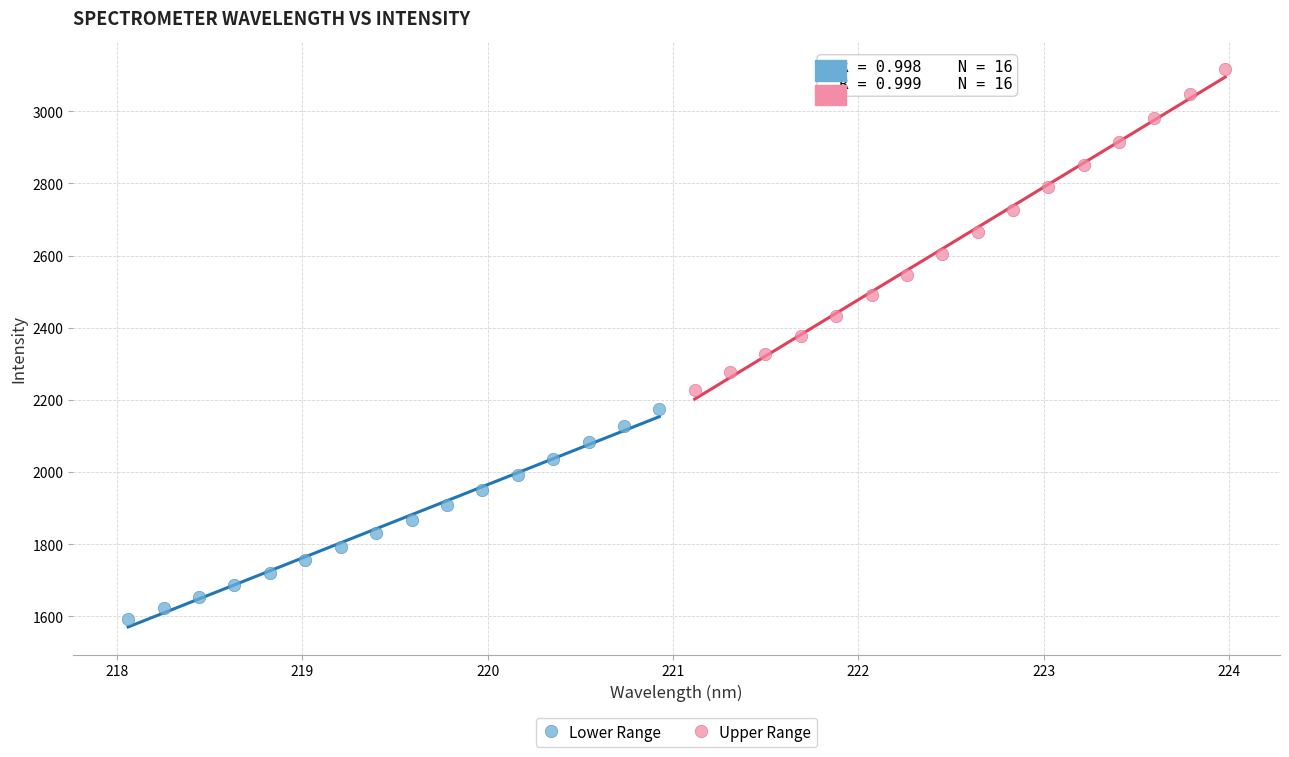

Which series reaches the minimum Y coordinate?

Lower Range